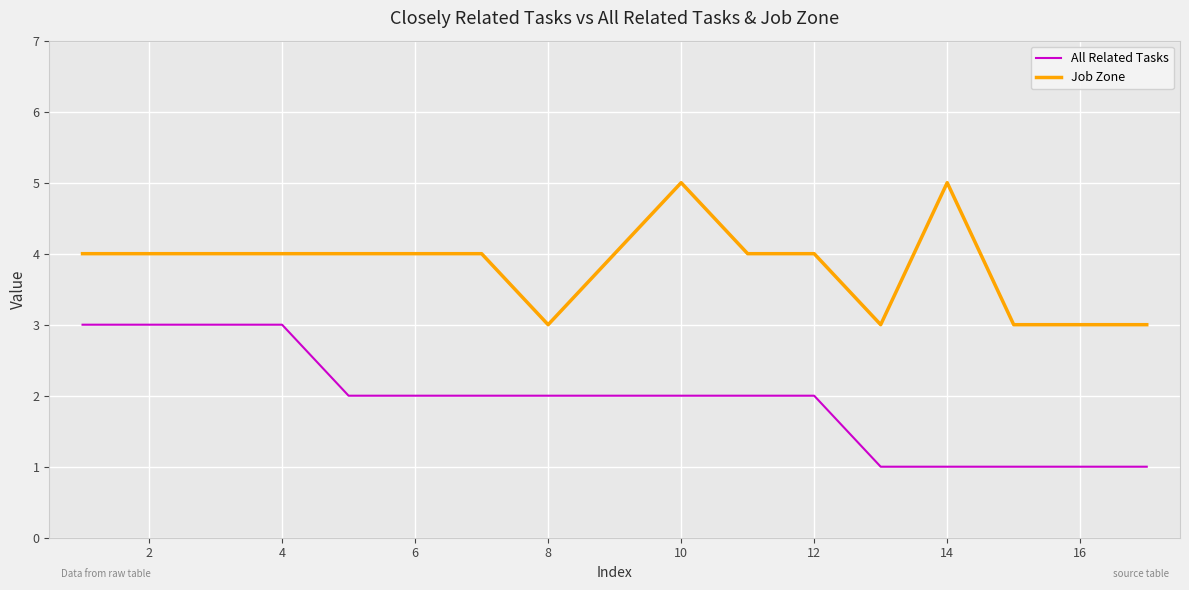

What is the greatest value displayed?

5